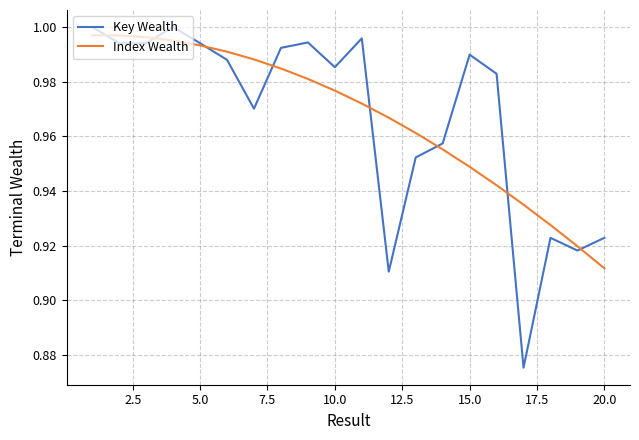

Which series has the largest range (max minus min)?

Key Wealth